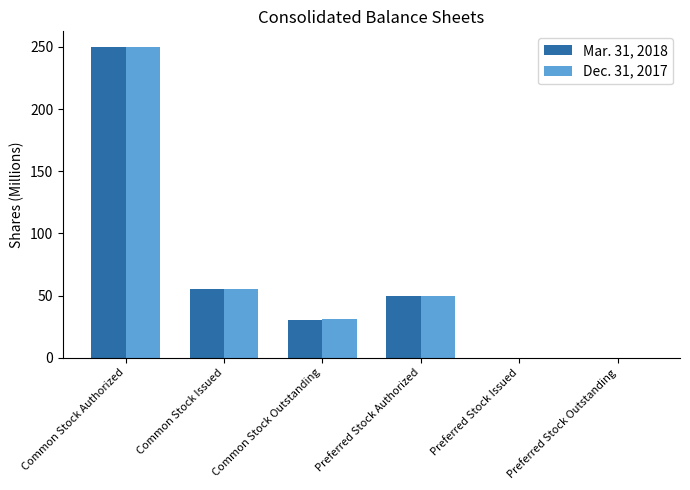

Where is Mar. 31, 2018 nearest to the value 125?

Common Stock Issued